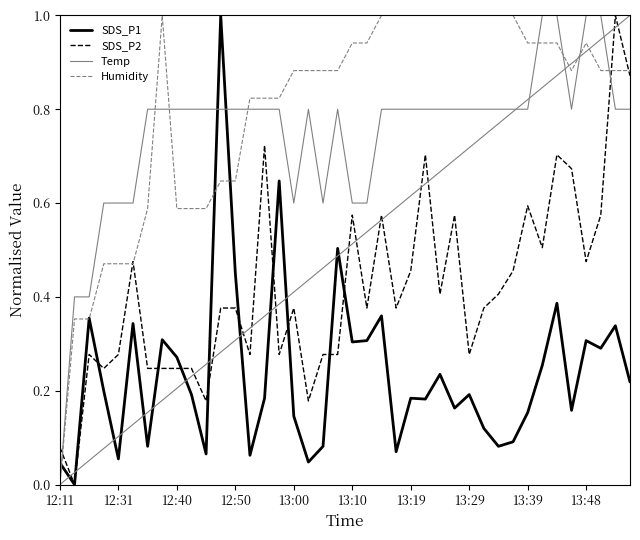

What is the maximum value shown in the chart?

1.0